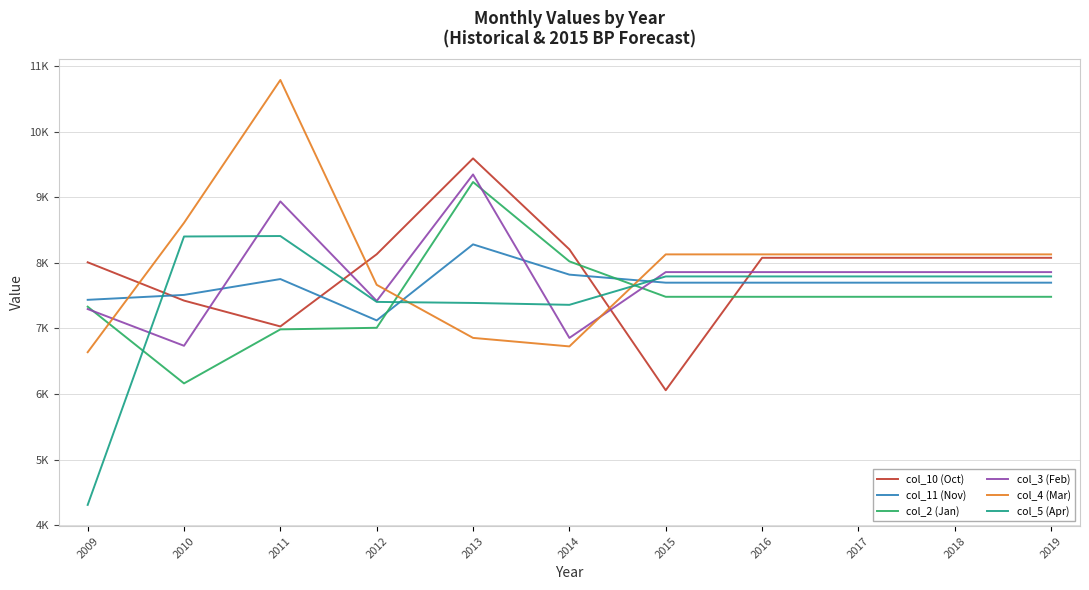

Which series has the largest total across all categories?

col_4 (Mar)